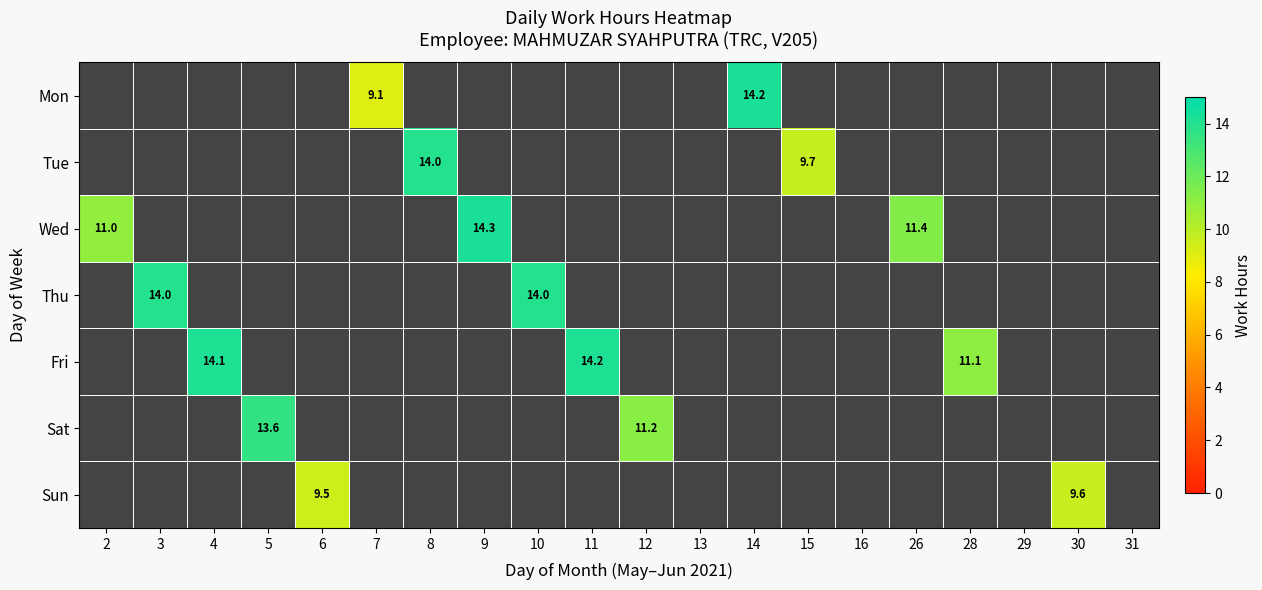

How many positive values does the Sun series have?

2